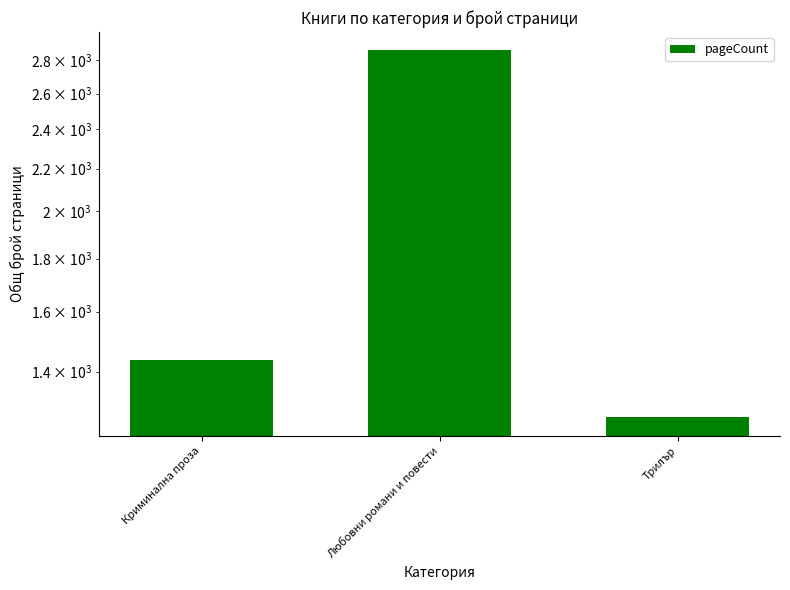

Are the bars horizontal?

No